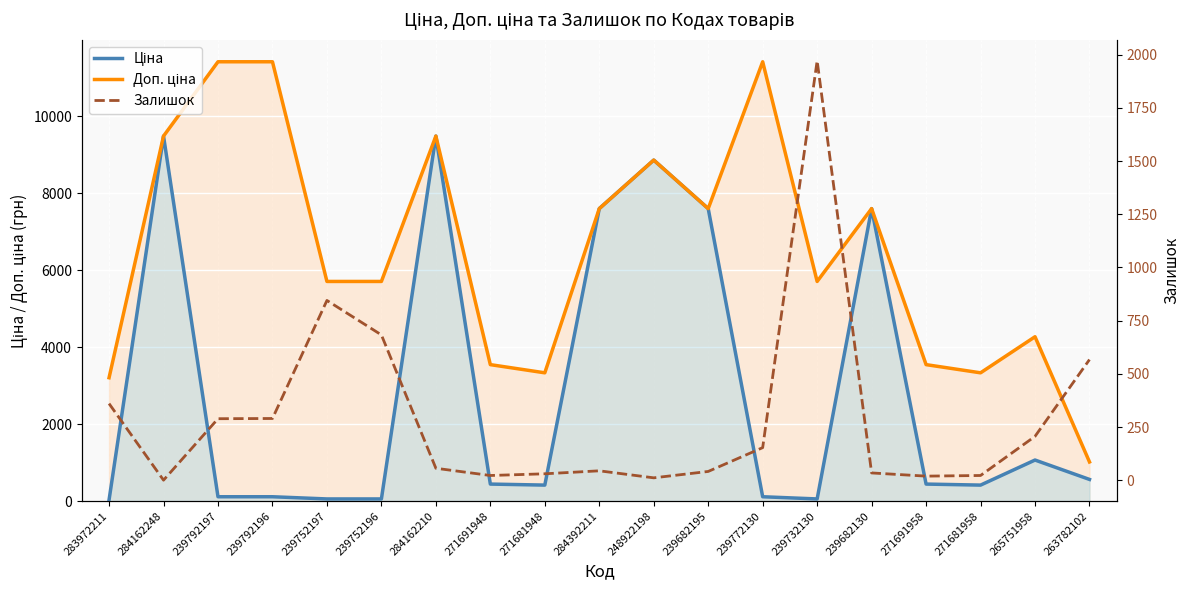

What is the value of the Залишок point at the 16th from the left?

19.0